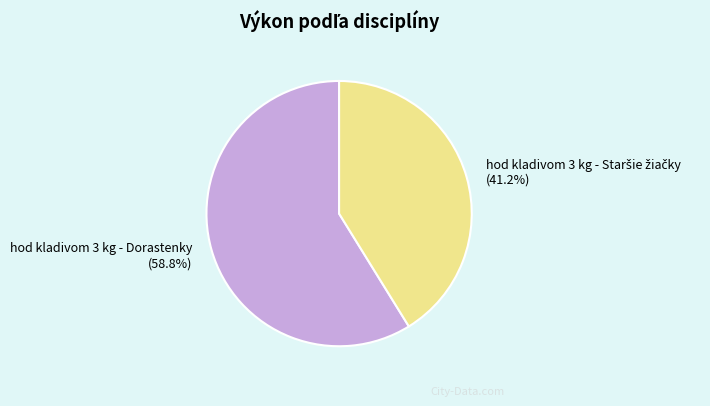

Is there a majority slice in this chart?

Yes